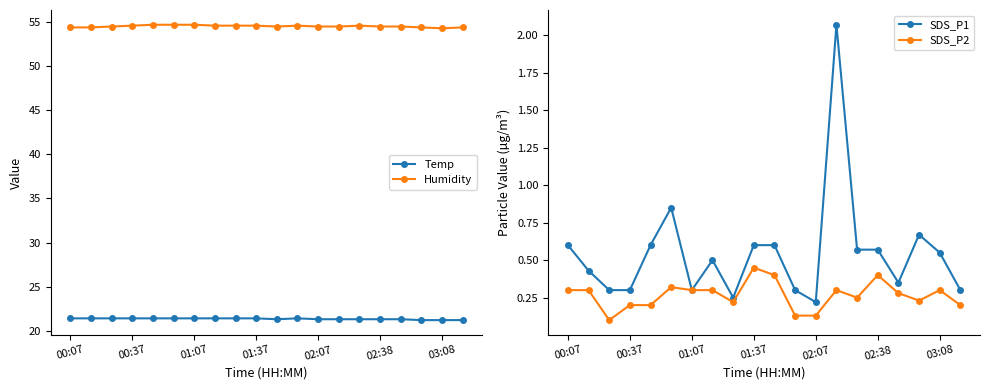

True or false: Humidity and SDS_P1 intersect in this chart.

False